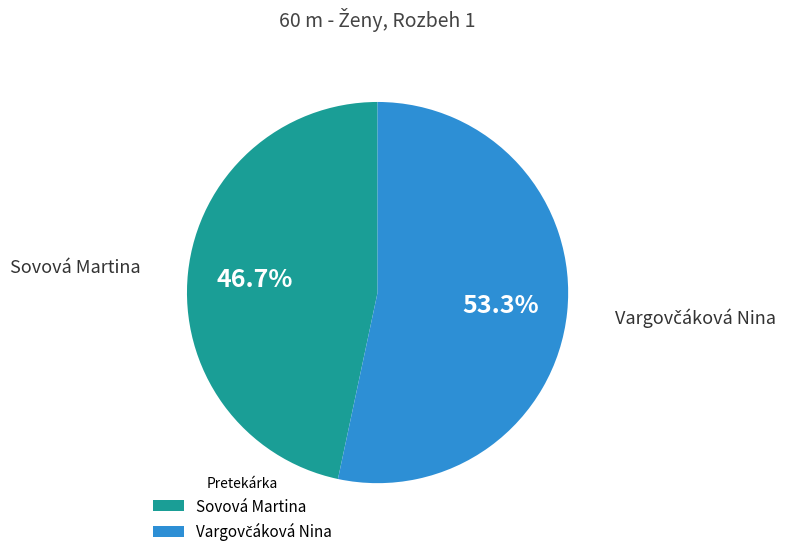

Which slice is the smallest?

Sovová Martina